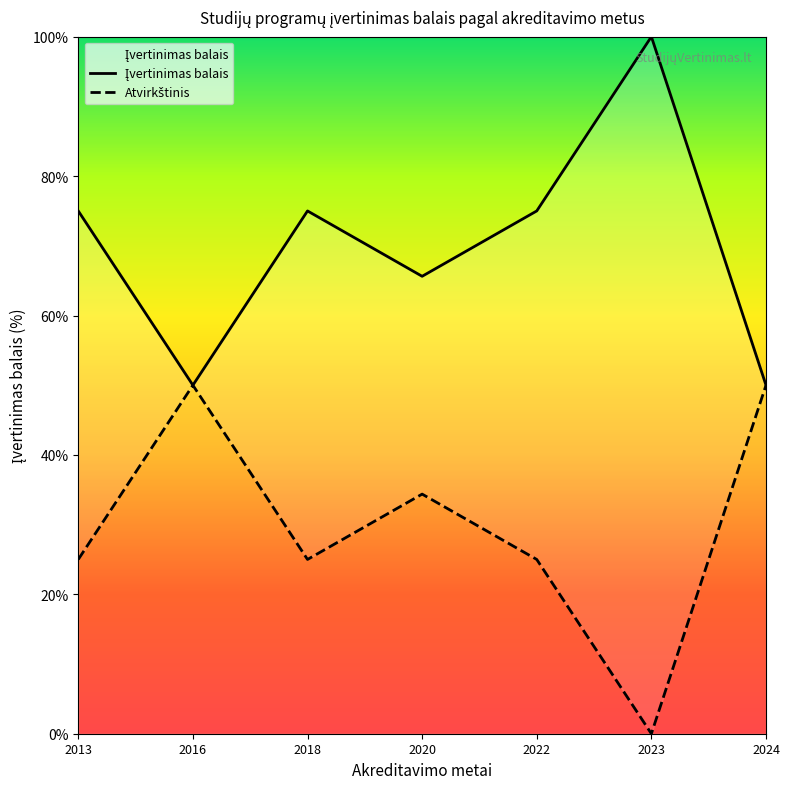

Reading right to left, what are all the values shown in this chart?

Įvertinimas balais: 50.0	100.0	75.0	65.6	75.0	50.0	75.0
Atvirkštinis: 50.0	0.0	25.0	34.4	25.0	50.0	25.0